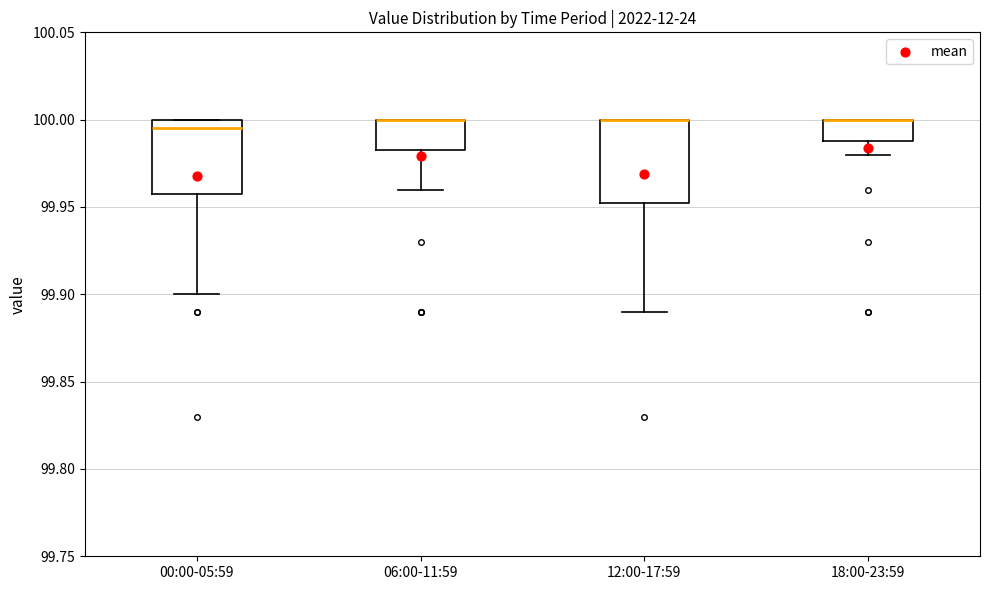

Reading left to right, transcribe this box plot: for each box, give where its median line is, the range the box spans, and where its two whiskers end, as read against the y-axis. The values are not printed on the chart, so give them approximately, as read against the axis.

00:00-05:59: median 99.995, box 99.960 to 100.000, whiskers 99.900 to 100.000
06:00-11:59: median 100.000 (drawn on the box's upper edge), box 99.985 to 100.000, whiskers 99.960 to 100.000
12:00-17:59: median 100.000 (drawn on the box's upper edge), box 99.955 to 100.000, whiskers 99.890 to 100.000
18:00-23:59: median 100.000 (drawn on the box's upper edge), box 99.990 to 100.000, whiskers 99.980 to 100.000